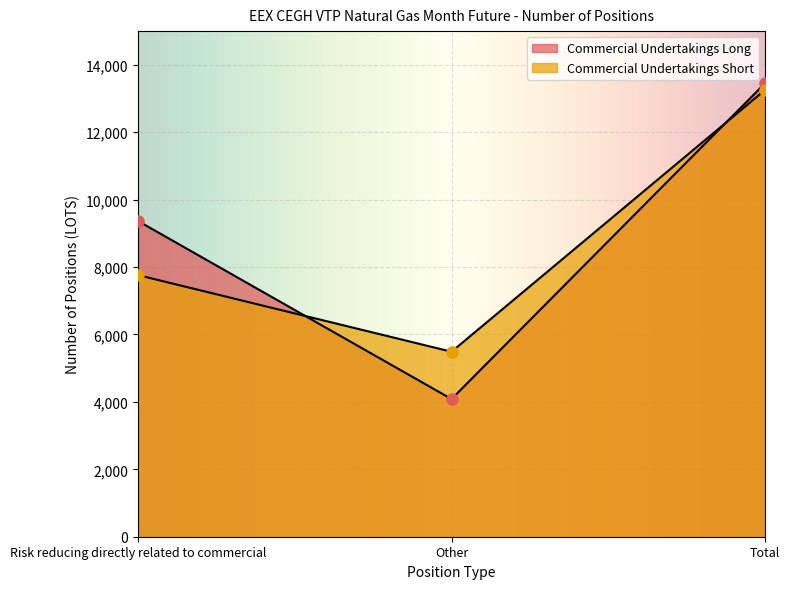

The value of Commercial Undertakings Long at Risk reducing directly related to commercial is 9364. True or false?

True